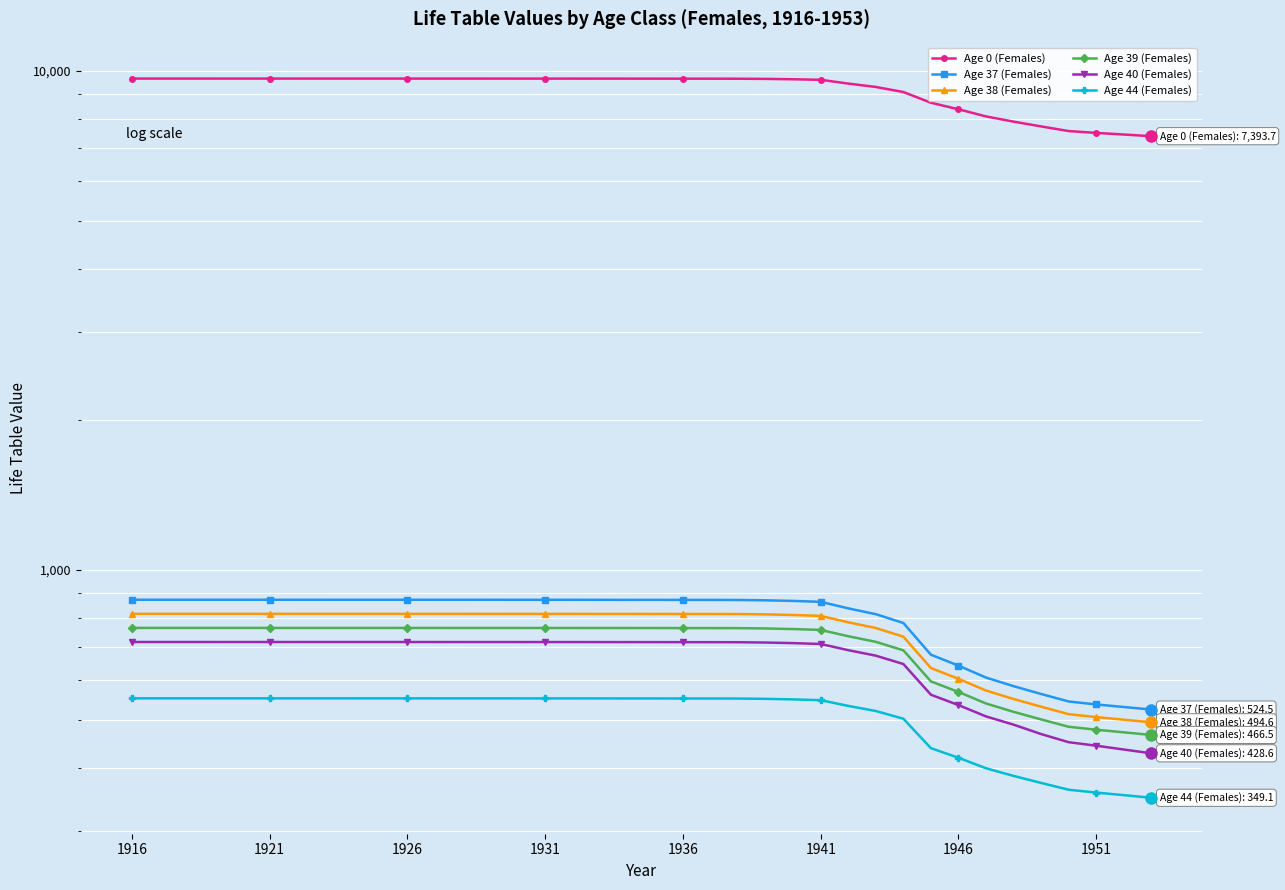

What is the smallest value displayed?

349.1